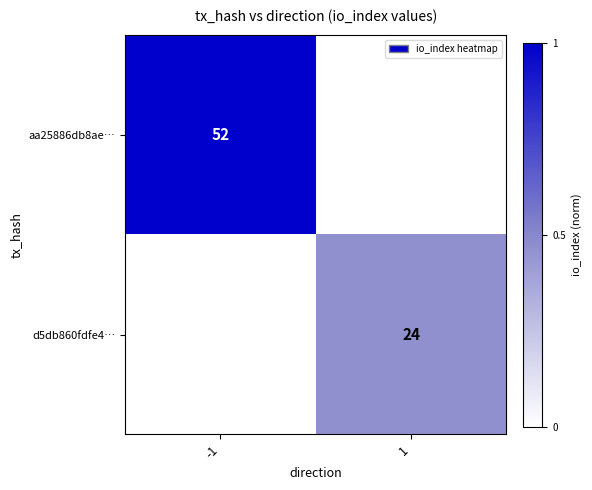

True or false: d5db860fdfe4… has a value of 24 at 1.

True